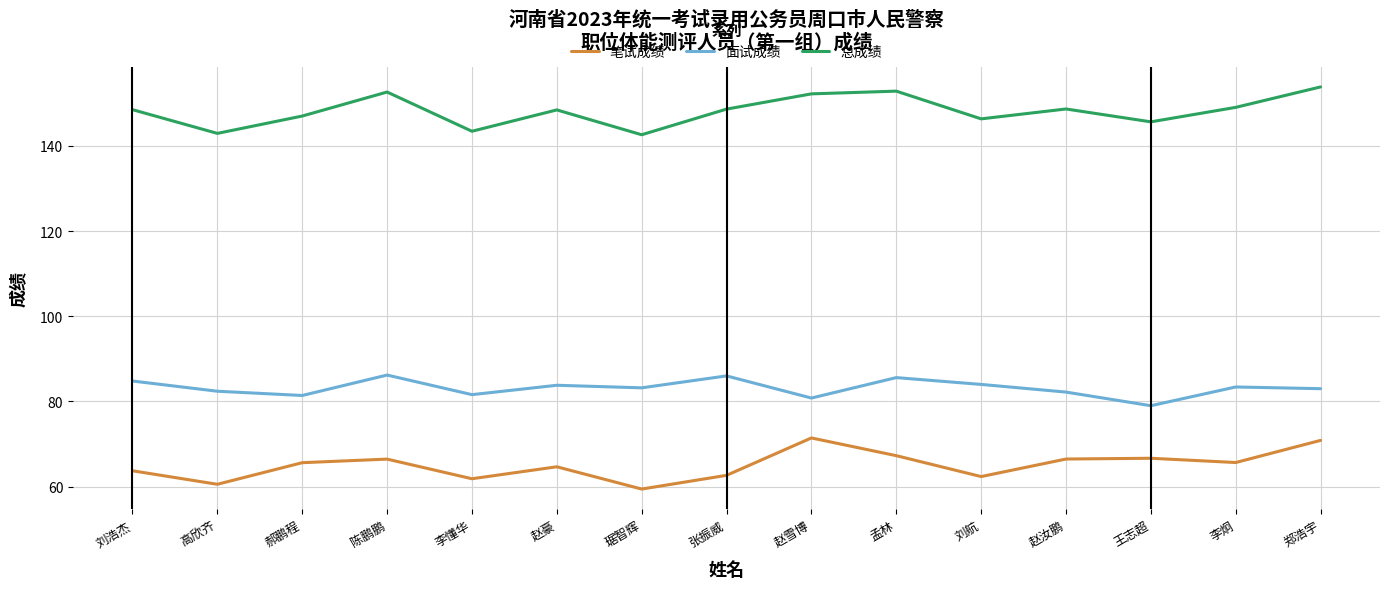

True or false: 总成绩 and 面试成绩 intersect in this chart.

False